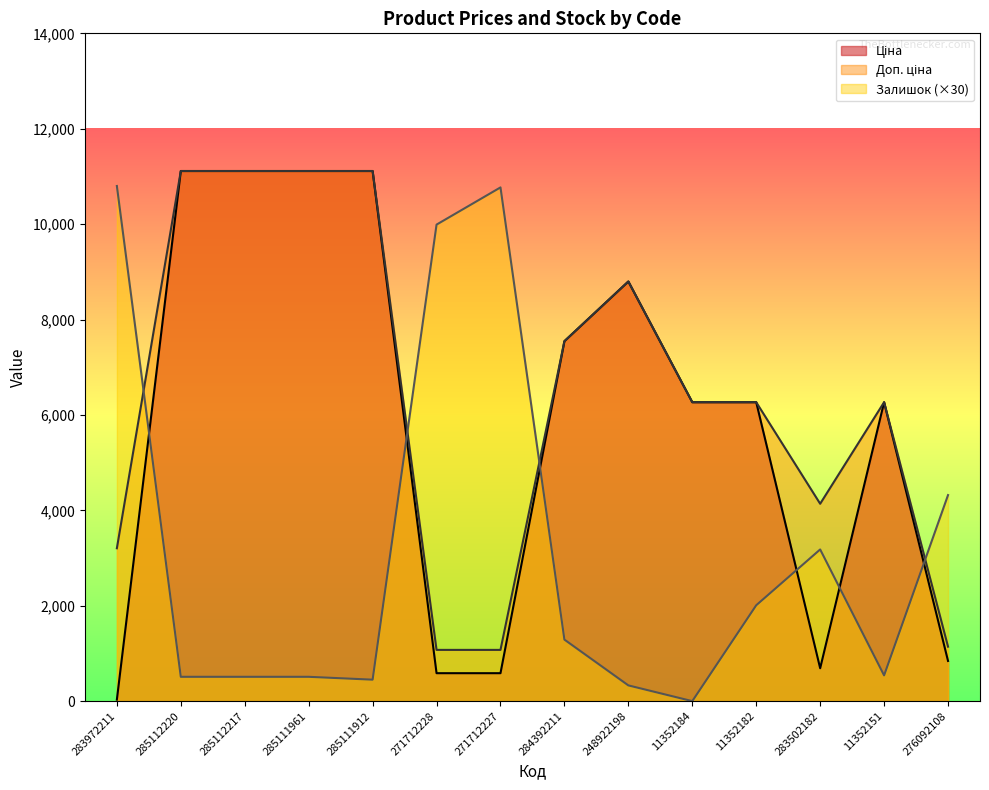

What is the sum of all Залишок values?

45210.0